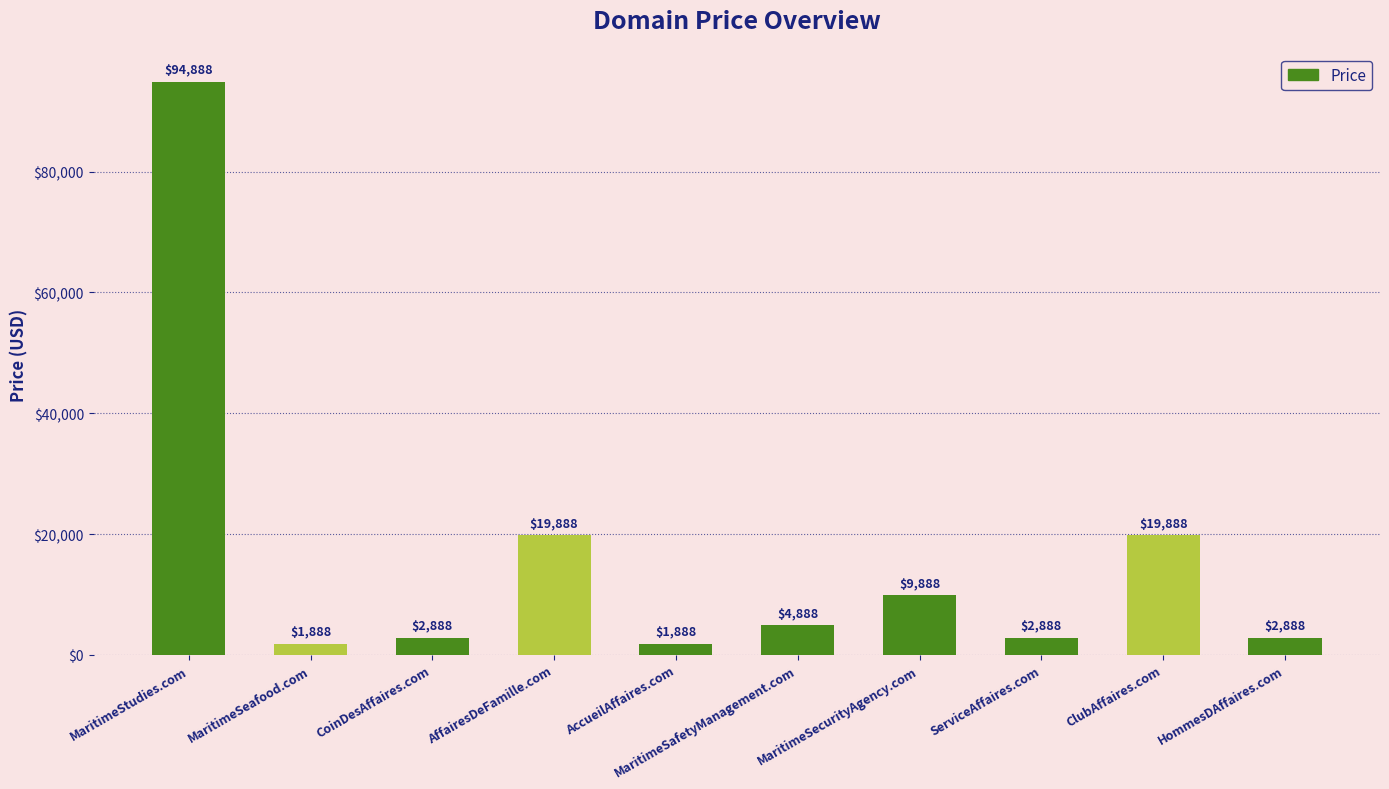

Reading left to right, extract all data points from this chart.

94888	1888	2888	19888	1888	4888	9888	2888	19888	2888